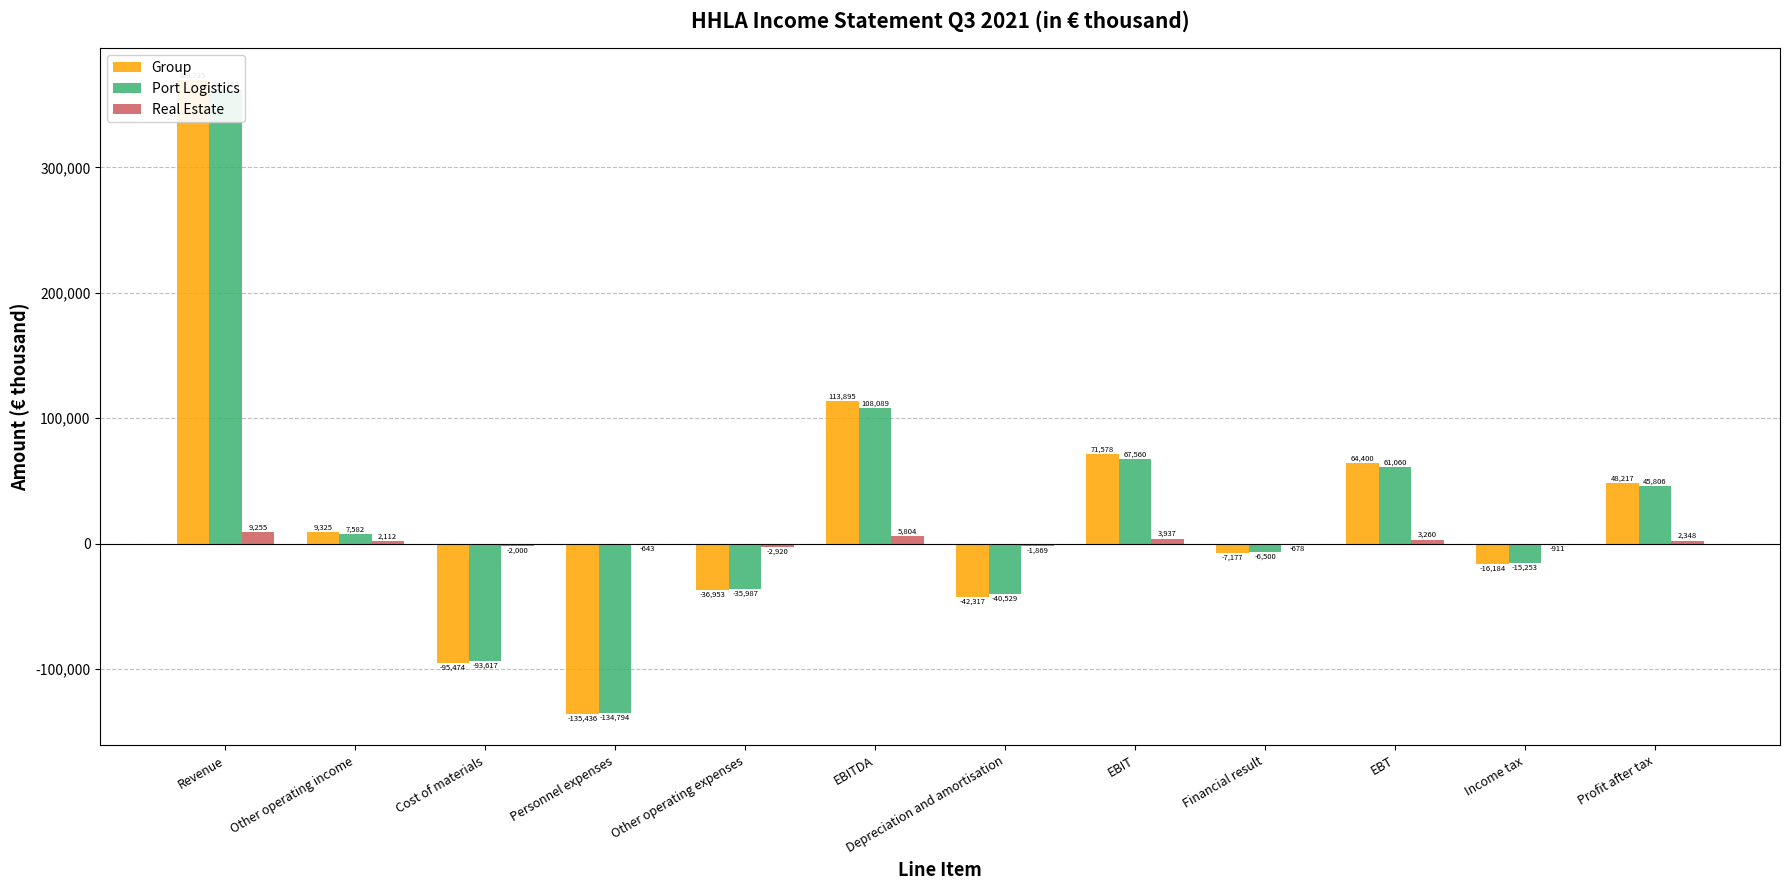

What is the average value of the Group series?

28633